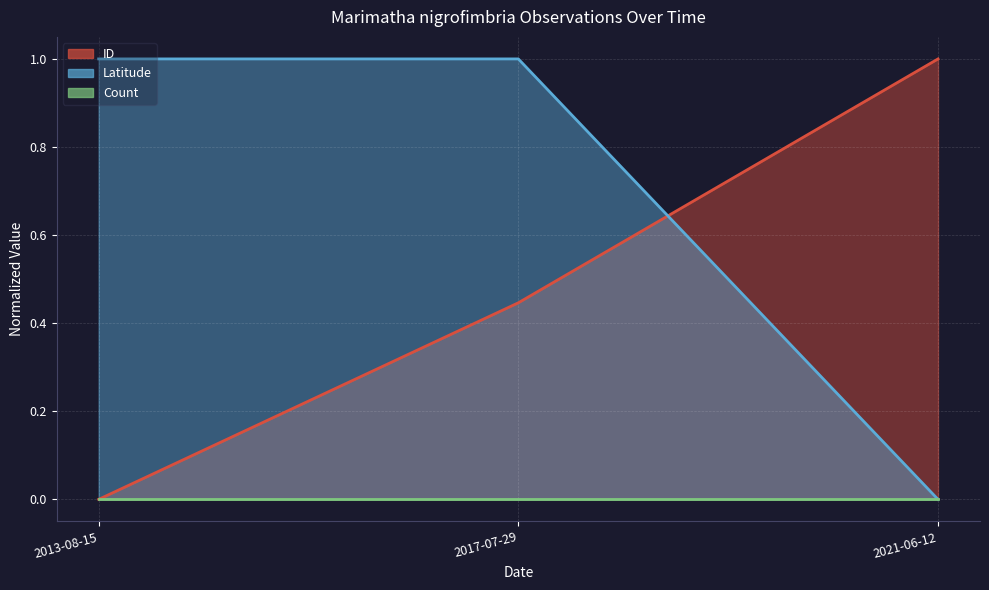

What is the value of the Latitude point at the 2nd from the left?

1.0